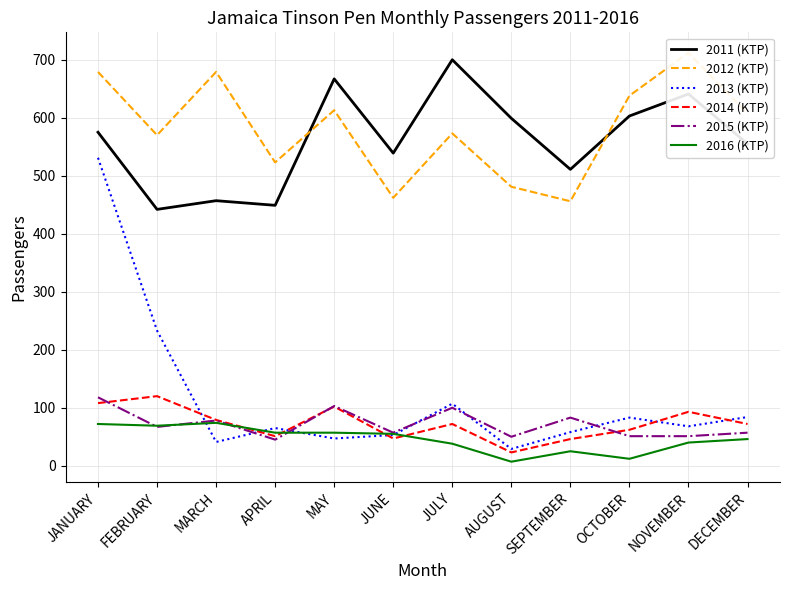

Between MARCH and DECEMBER, which is larger?

DECEMBER